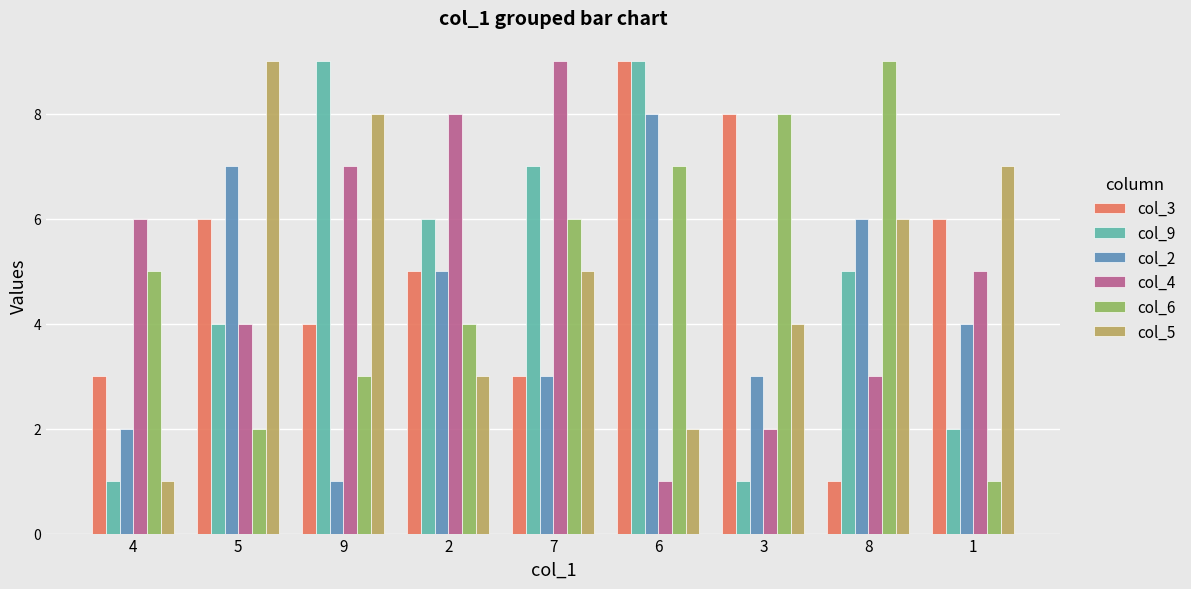

How many bars are there in total?

54